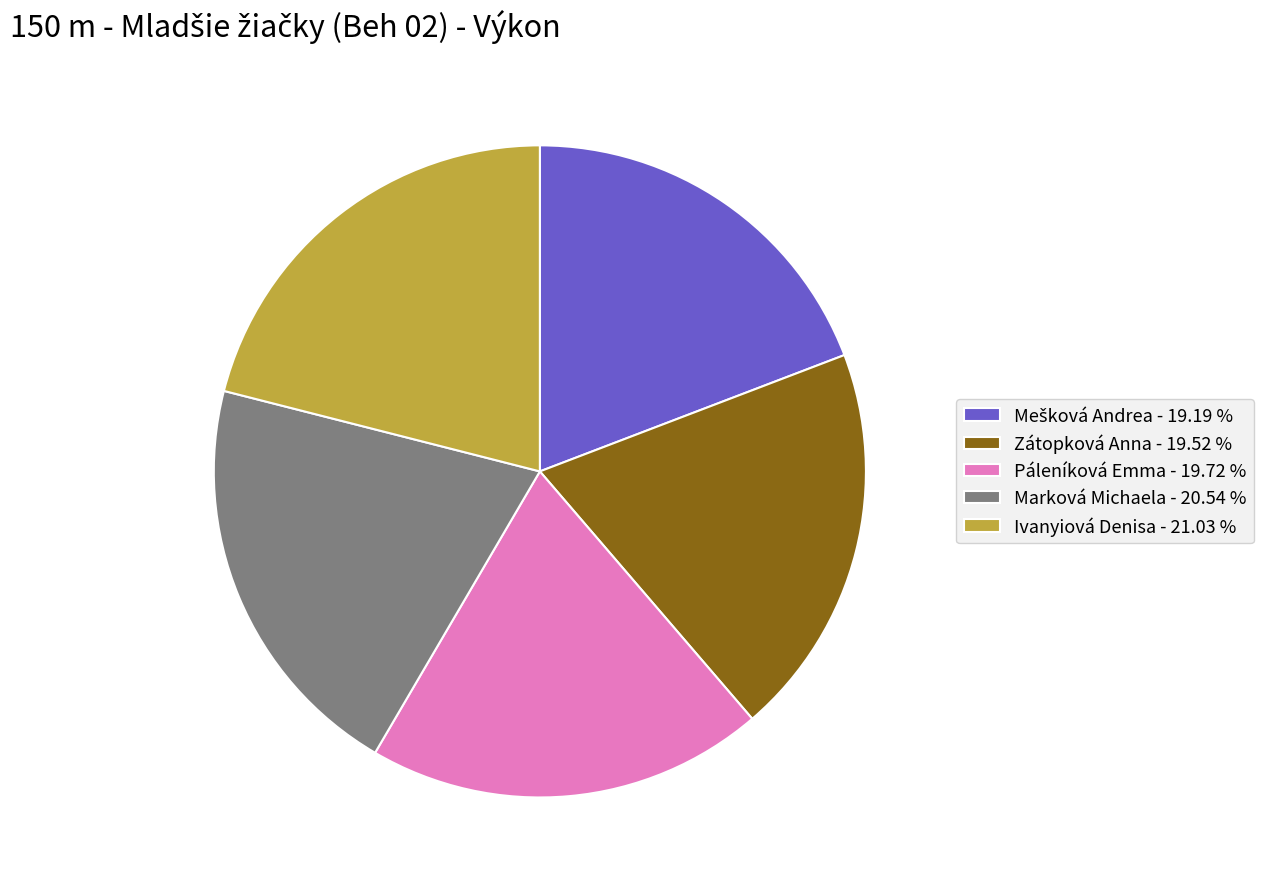

The Ivanyiová Denisa slice represents 21% of the pie. True or false?

True